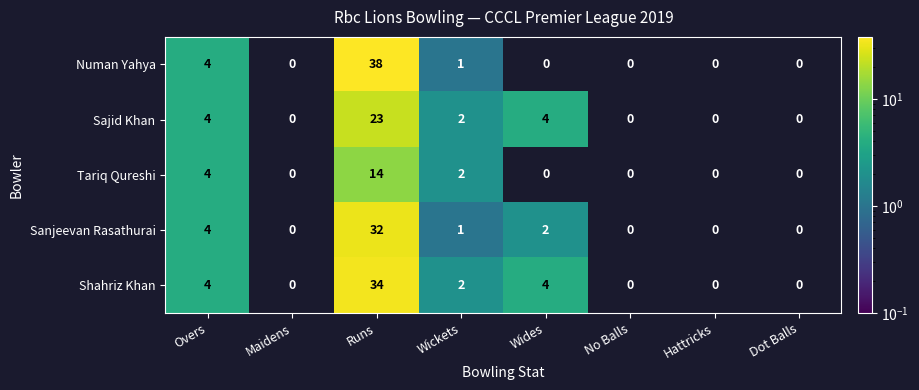

How many distinct data groups are displayed?

5